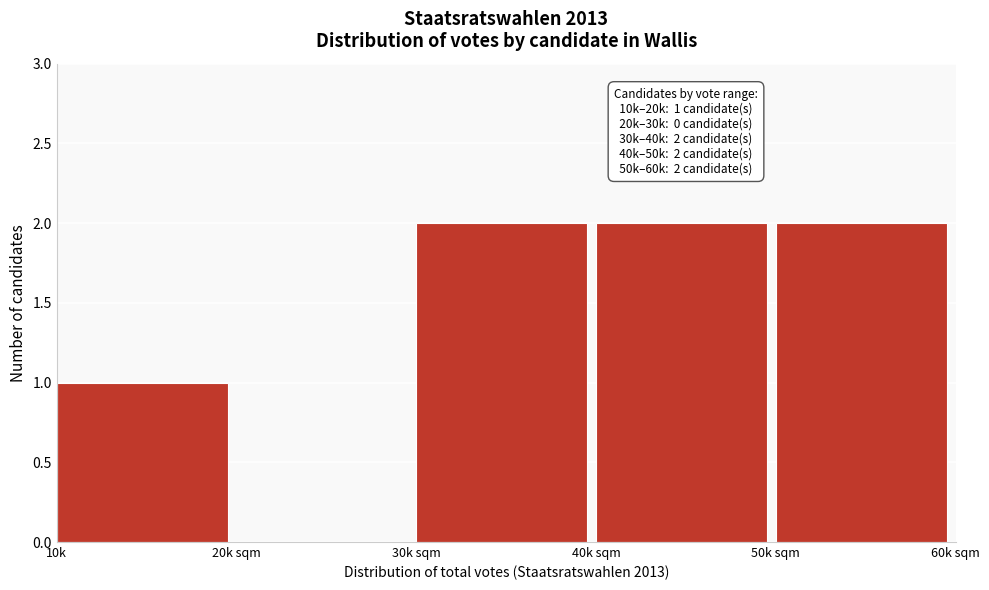

Reading left to right, extract all data points from this chart.

10k=1	20k sqm=0	30k sqm=2	40k sqm=2	50k sqm=2